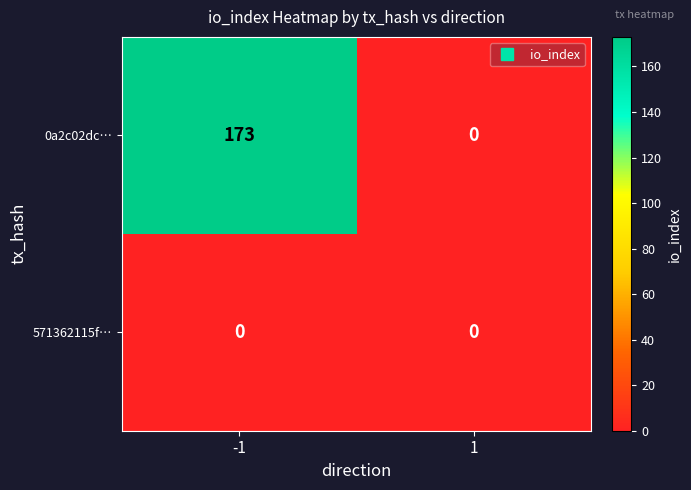

Rank the series at -1 from lowest to highest value.

571362115f…, 0a2c02dc…